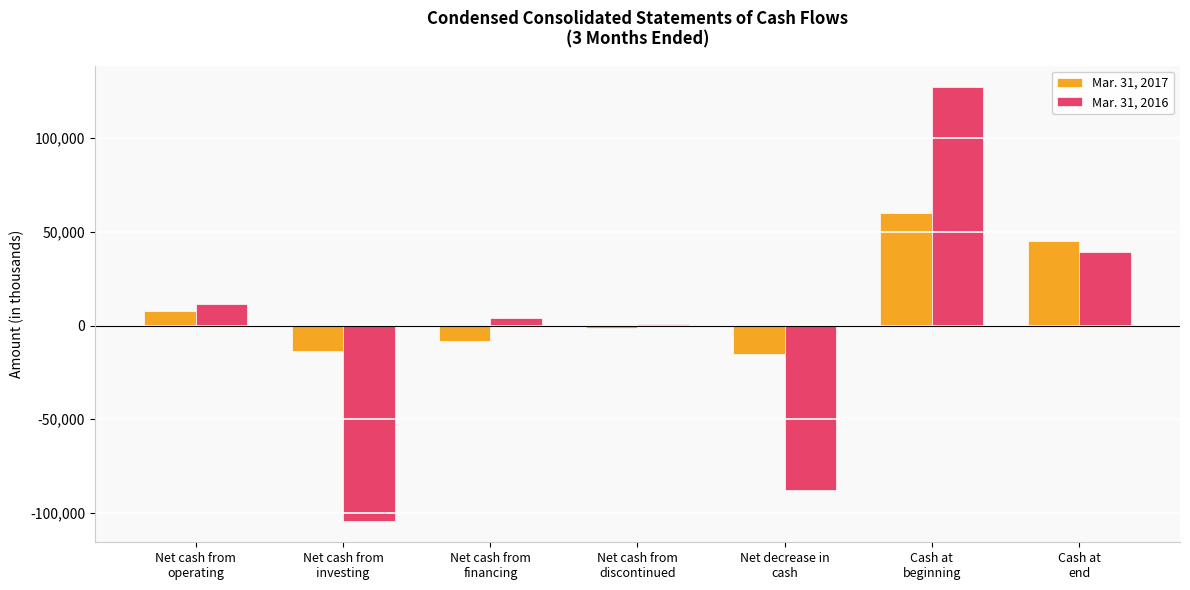

Does the chart contain stacked bars?

No